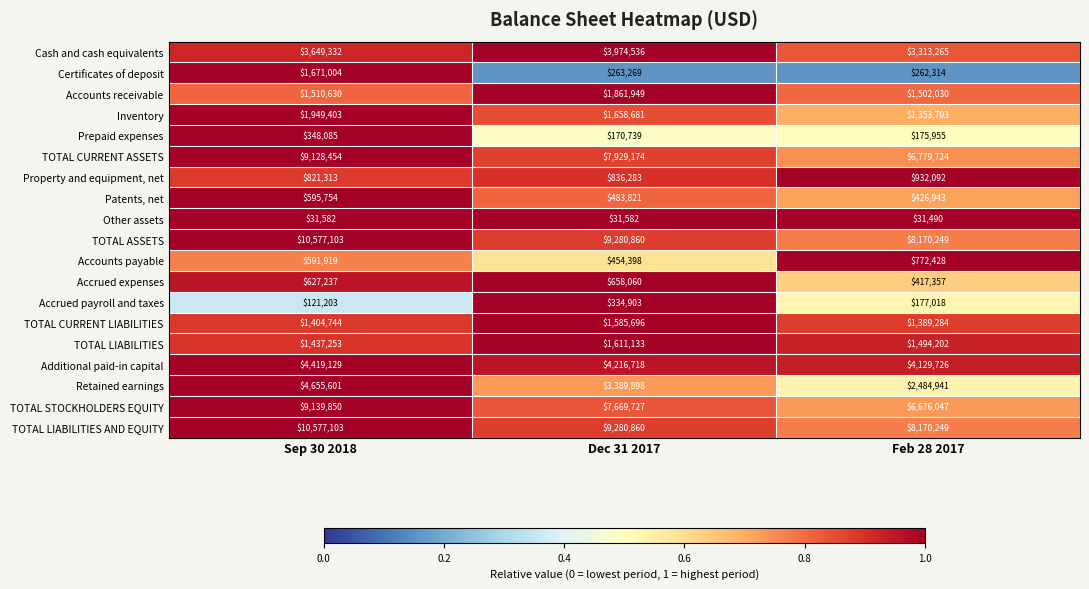

Rank the categories by TOTAL STOCKHOLDERS EQUITY value from highest to lowest.

Sep 30 2018, Dec 31 2017, Feb 28 2017